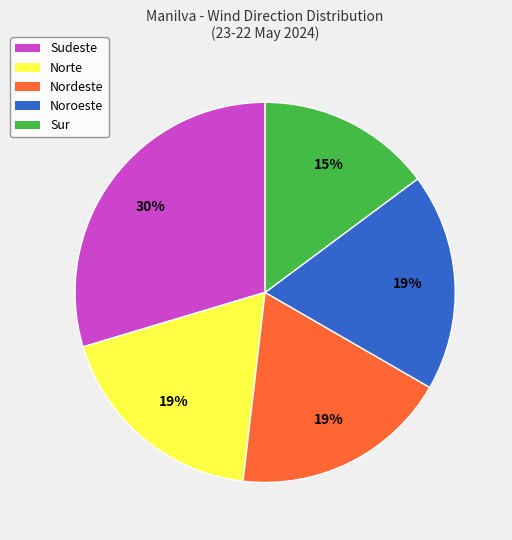

What is the ratio of the value at Norte to the value at Nordeste?

1.0